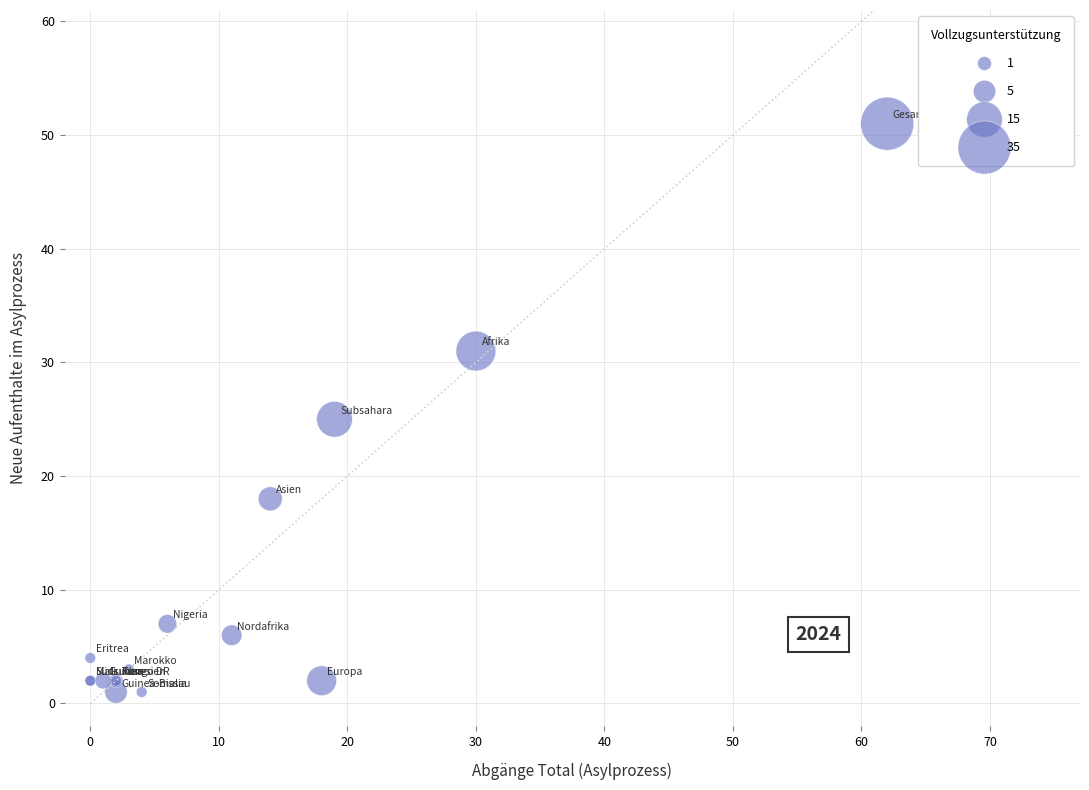

What Y value in the scatter plot is closest to 26?

25